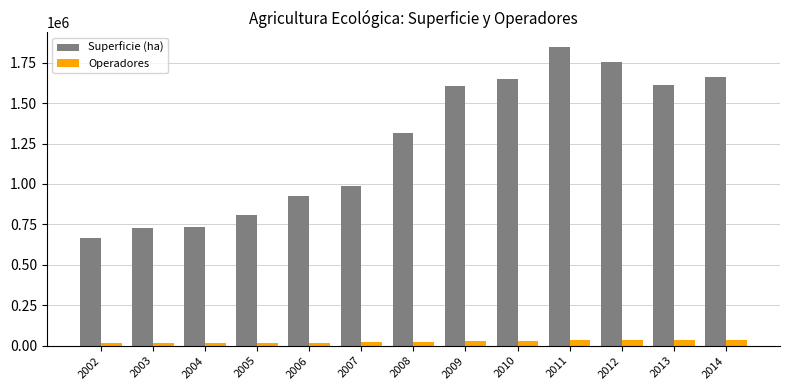

What is the average value of the Operadores series?

24808.2